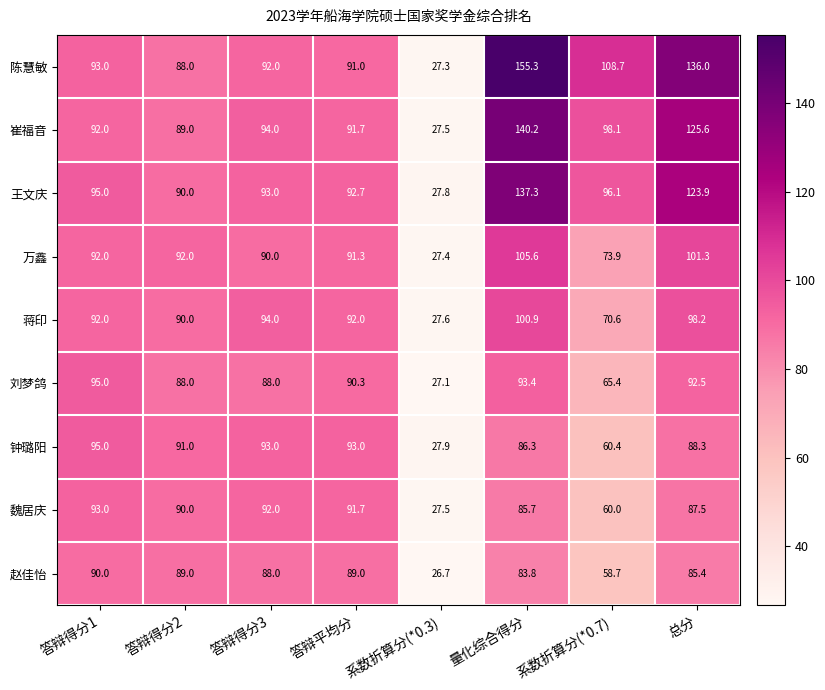

At 量化综合得分, list the series in order from smallest to largest.

赵佳怡, 魏居庆, 钟璐阳, 刘梦鸽, 蒋印, 万鑫, 王文庆, 崔福音, 陈慧敏